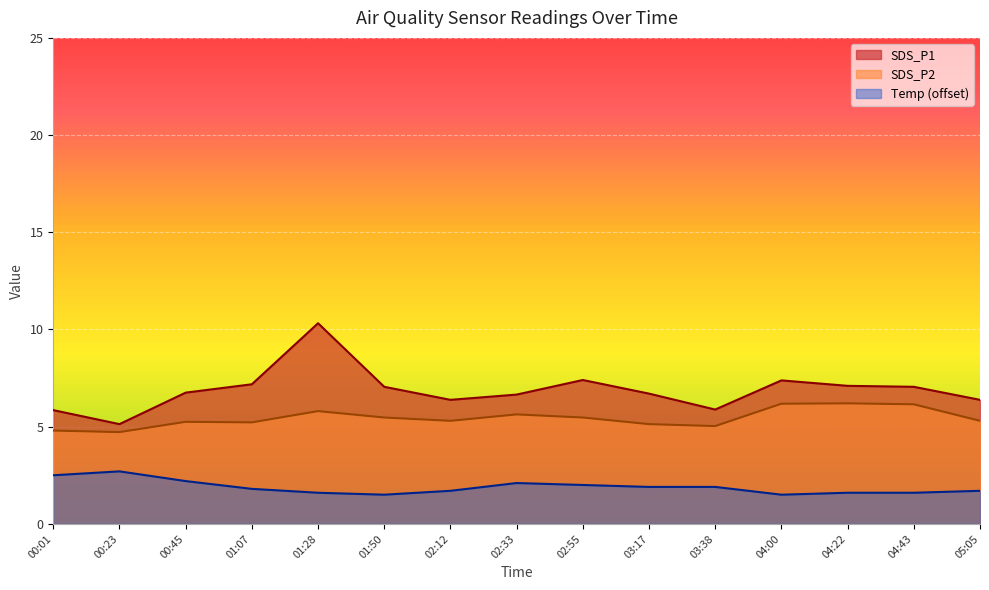

True or false: Temp has a value of 1.2 at 00:45.

False